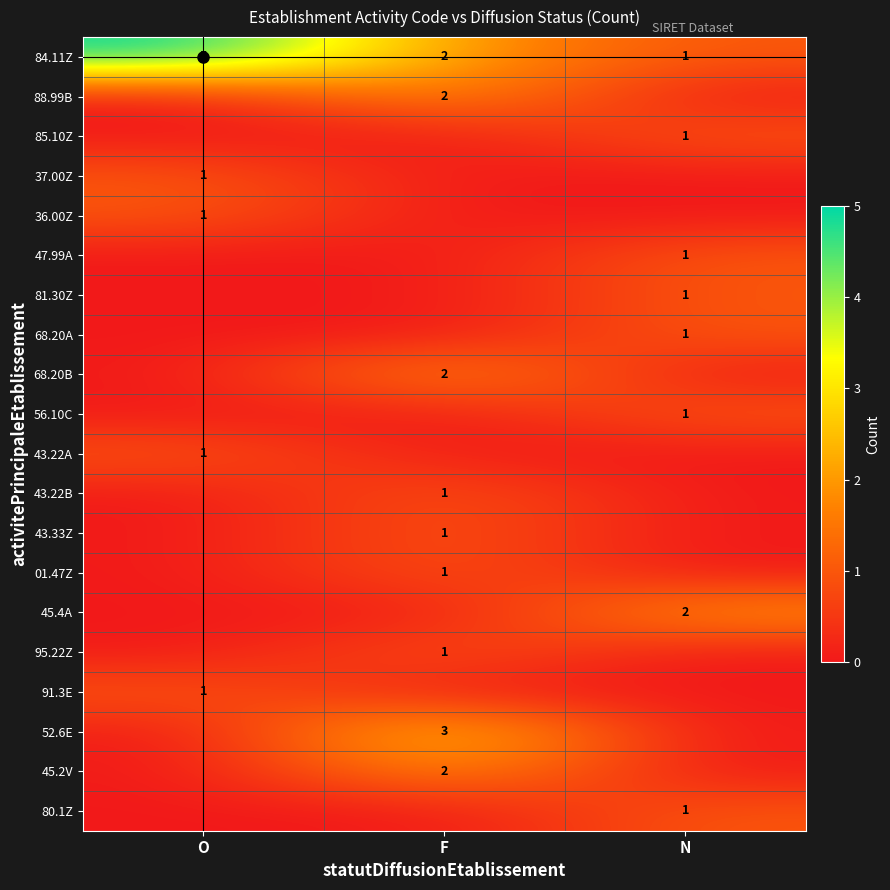

Reading left to right, extract all data points from this chart.

84.11Z: 5	2	1
88.99B: 0	2	0
85.10Z: 0	0	1
37.00Z: 1	0	0
36.00Z: 1	0	0
47.99A: 0	0	1
81.30Z: 0	0	1
68.20A: 0	0	1
68.20B: 0	2	0
56.10C: 0	0	1
43.22A: 1	0	0
43.22B: 0	1	0
43.33Z: 0	1	0
01.47Z: 0	1	0
45.4A: 0	0	2
95.22Z: 0	1	0
91.3E: 1	0	0
52.6E: 0	3	0
45.2V: 0	2	0
80.1Z: 0	0	1